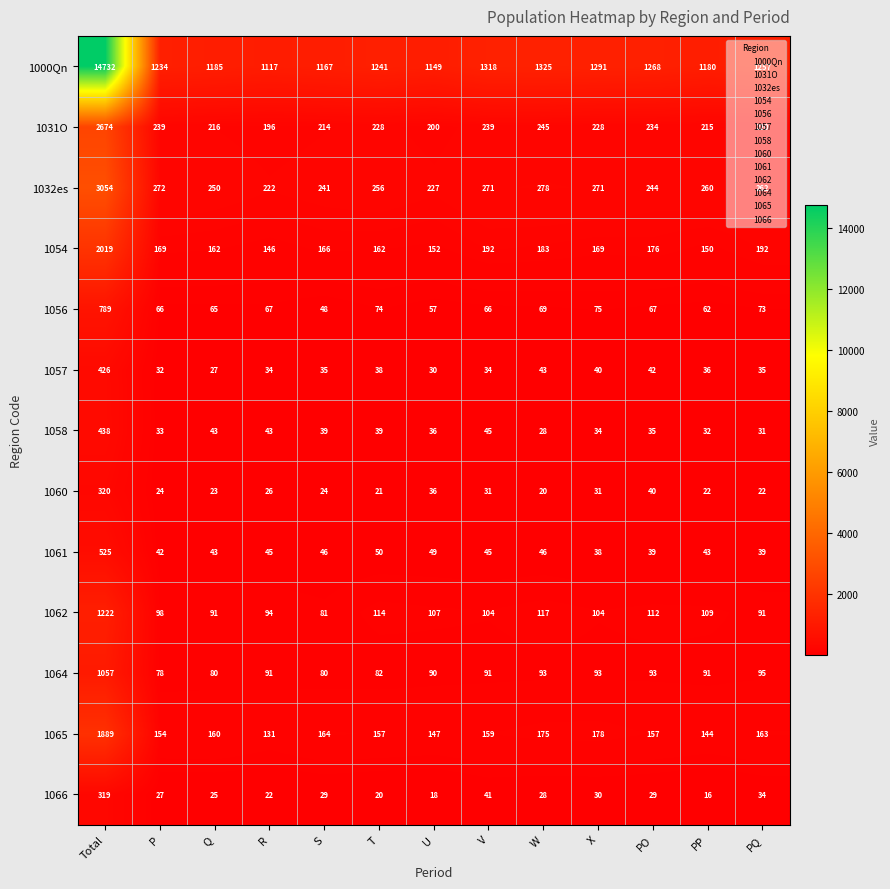

Which series has the largest total across all categories?

1000Qn